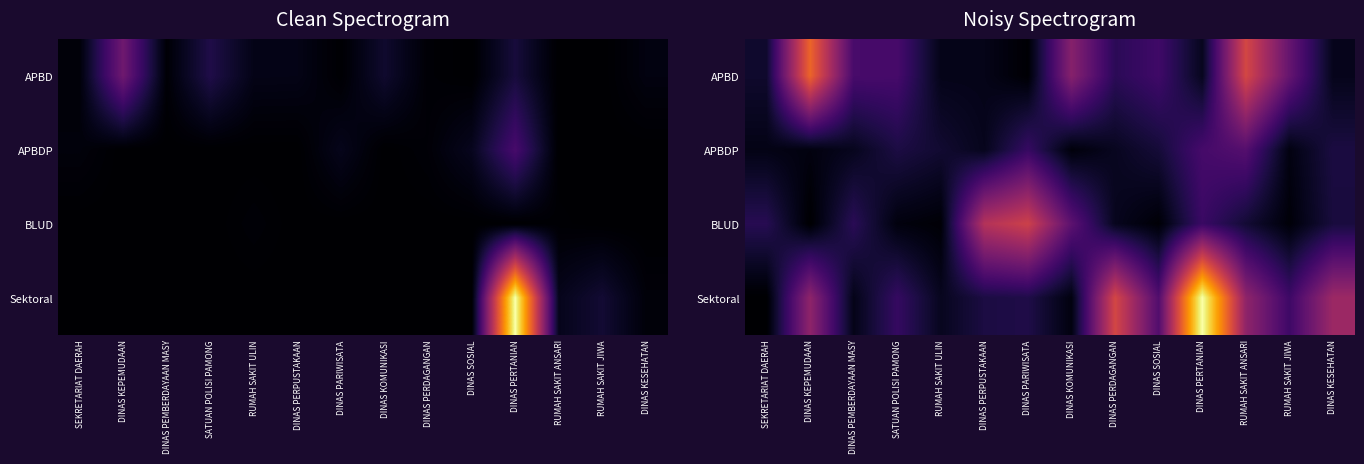

List the labels in order of BLUD value, largest first.

DINAS PARIWISATA, DINAS PERPUSTAKAAN, DINAS KOMUNIKASI, DINAS PERTANIAN, DINAS PEMBERDAYAAN MASY, SEKRETARIAT DAERAH, DINAS KESEHATAN, RUMAH SAKIT ANSARI, DINAS PERDAGANGAN, SATUAN POLISI PAMONG, RUMAH SAKIT JIWA, RUMAH SAKIT ULIN, DINAS SOSIAL, DINAS KEPEMUDAAN